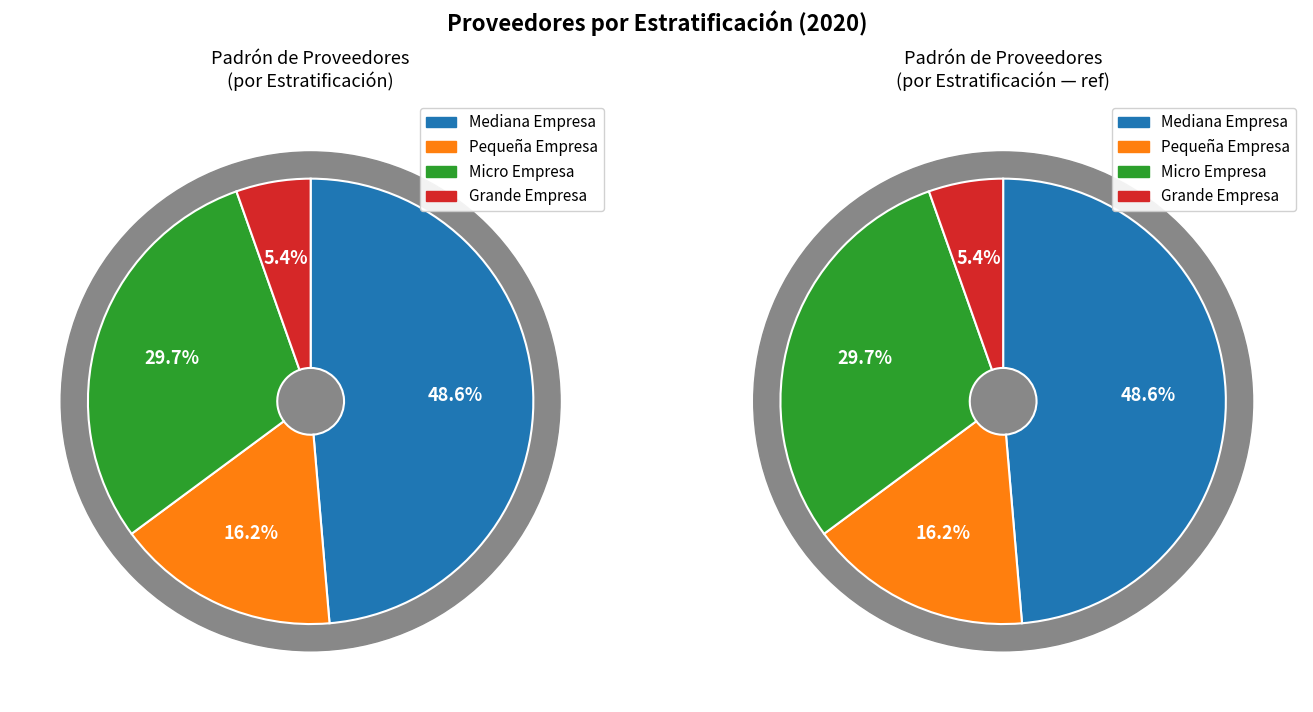

Is there any slice that represents more than half of the pie?

No